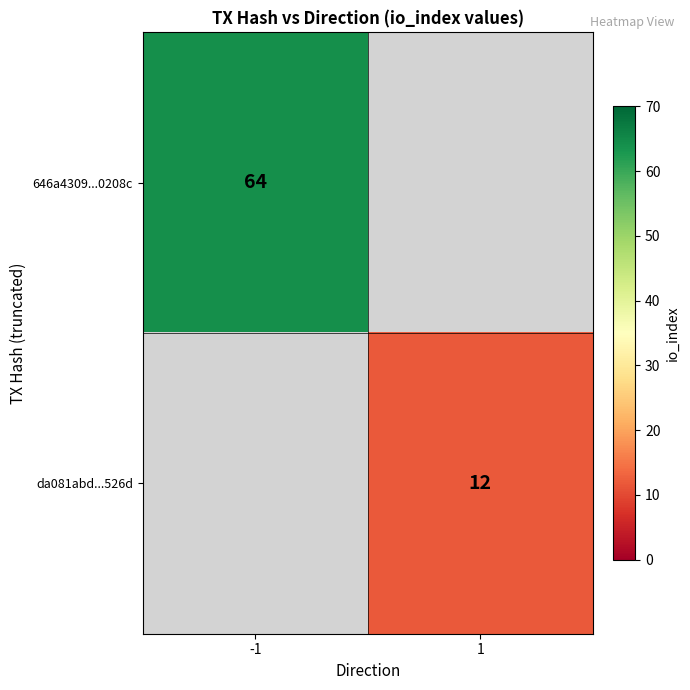

Is it true that da081abd...526d equals 12 at 1?

True